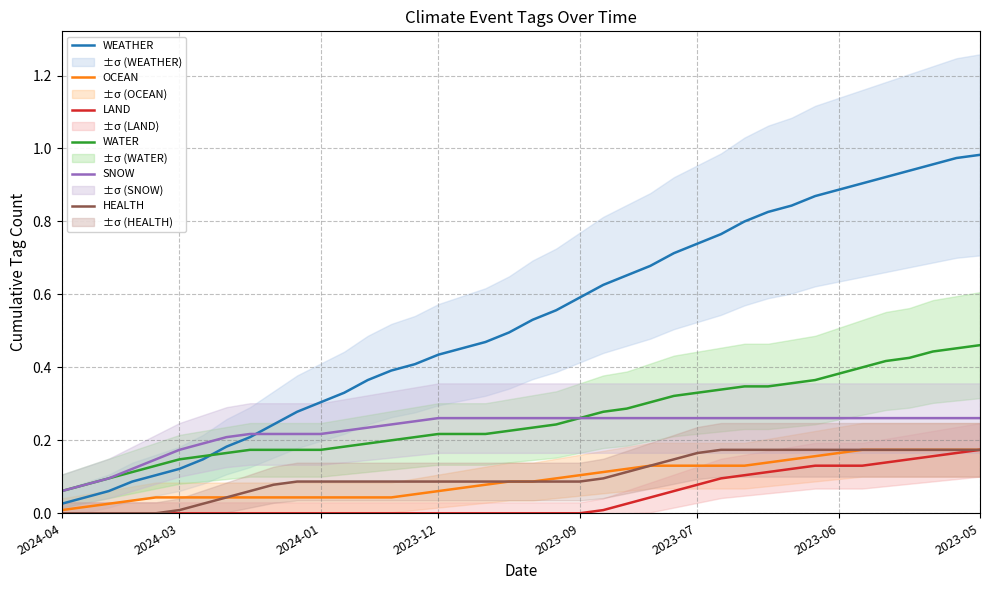

Where is LAND nearest to the value 0?

2024-04